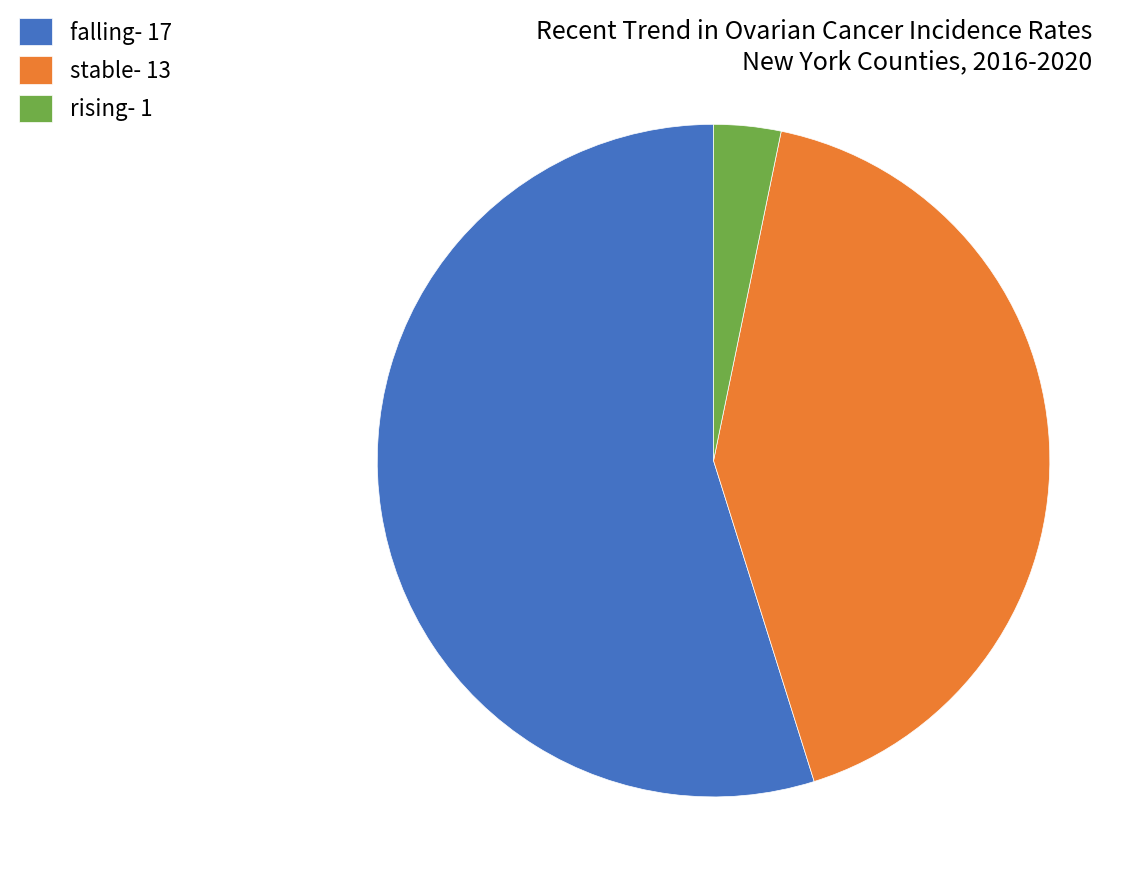

How many slices are in this pie chart?

3